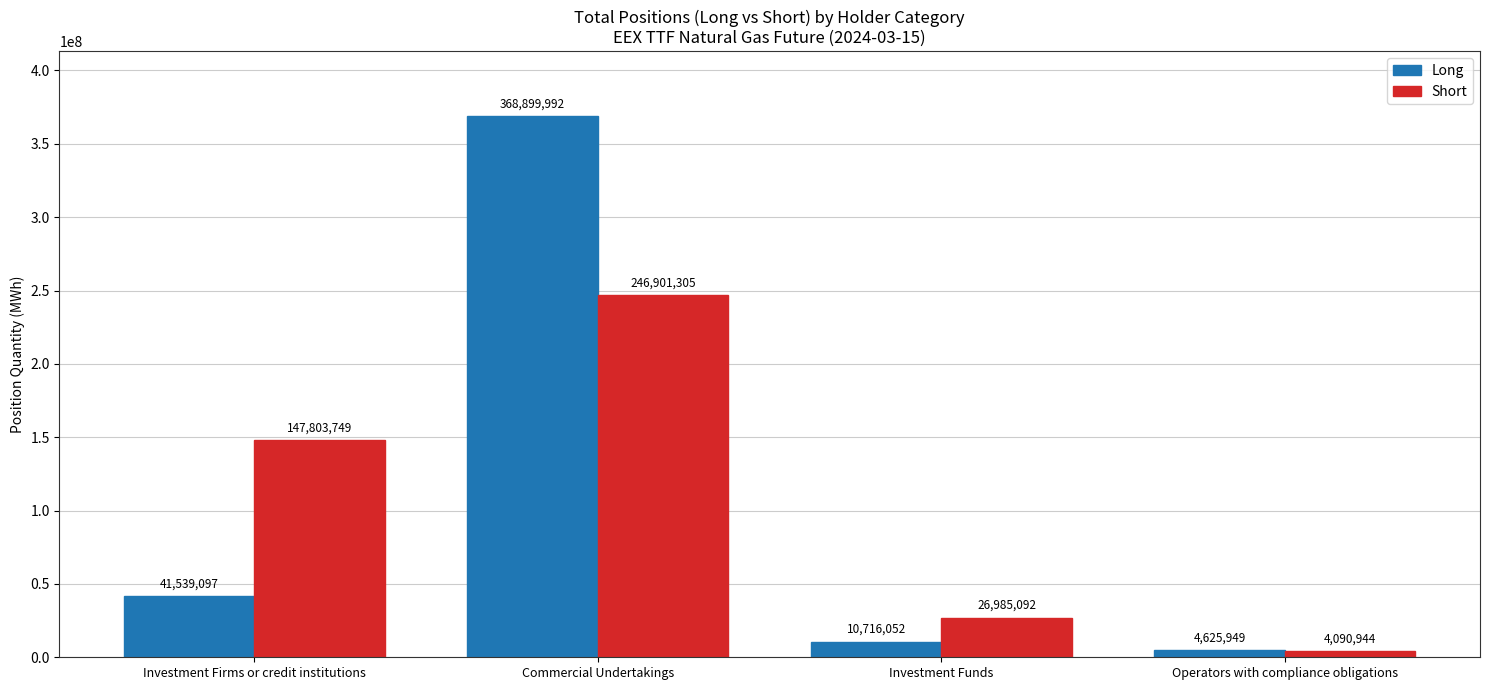

Which label corresponds to the smallest value in the chart?

Operators with compliance obligations